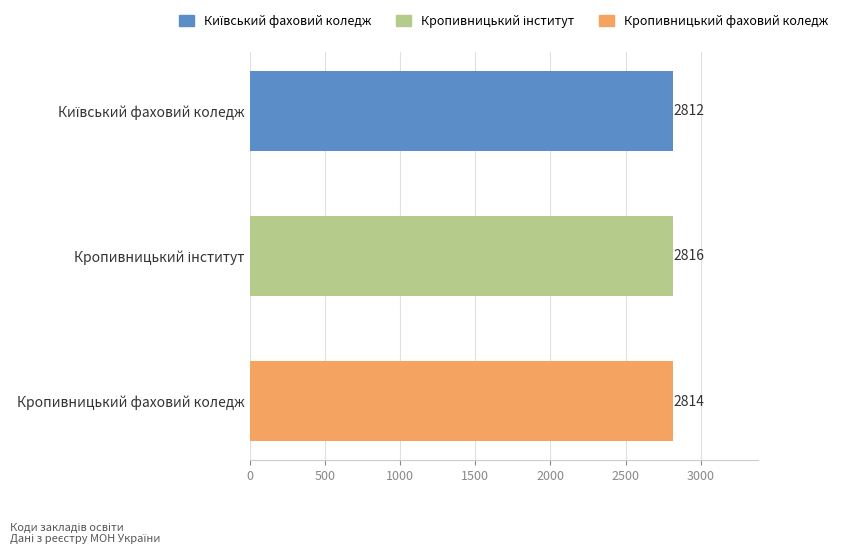

The value at Кропивницький фаховий коледж is 609. True or false?

False